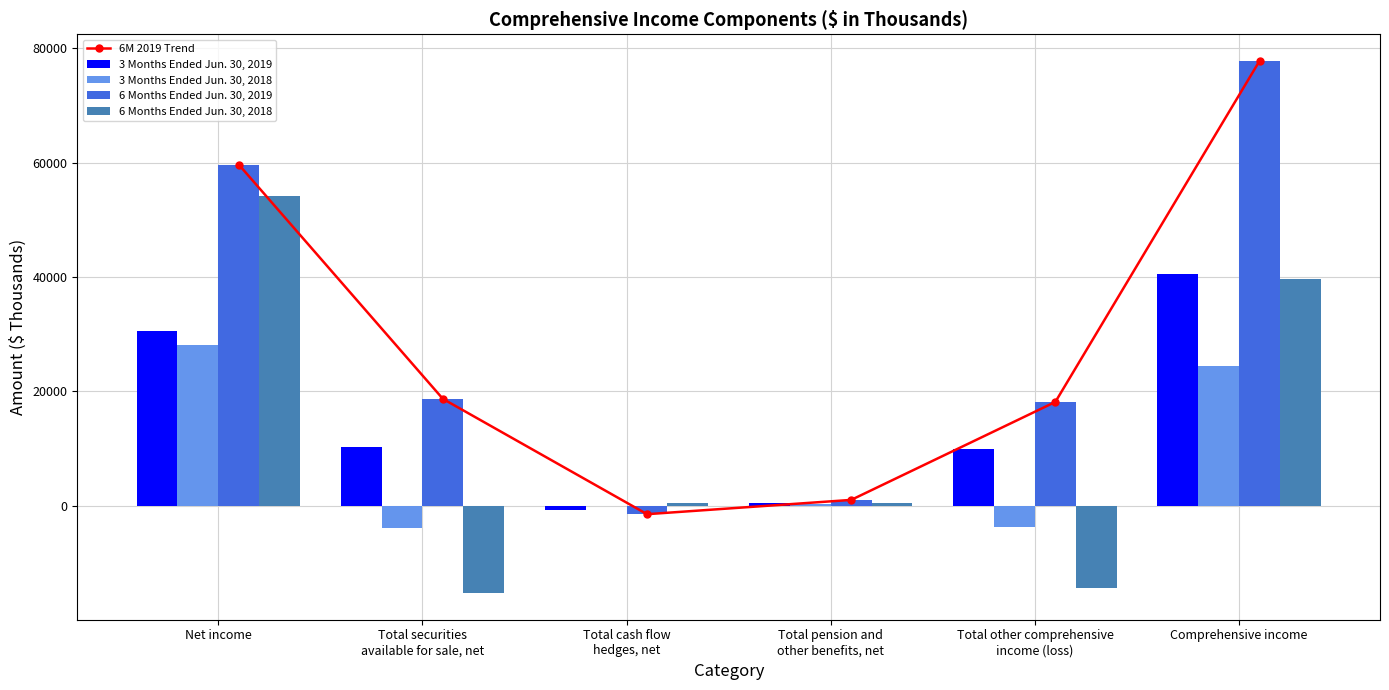

How many values in the 3 Months Ended Jun. 30, 2019 series exceed 10192?

2